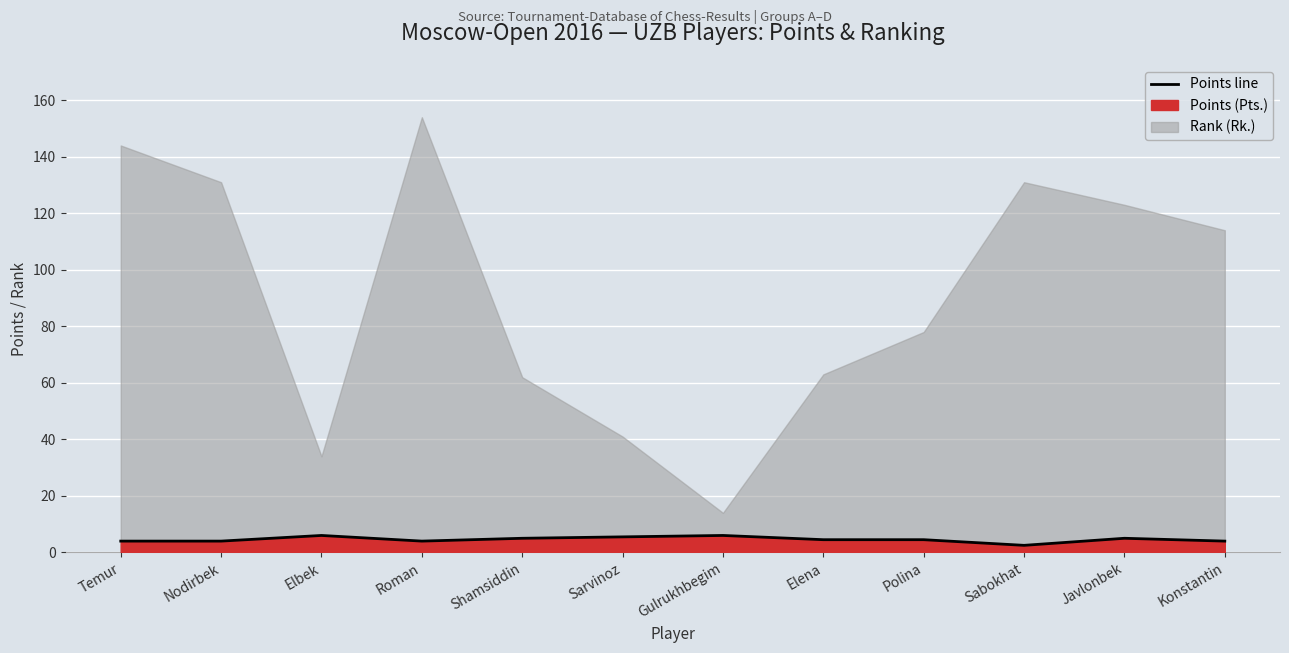

The value at Konstantin is 4.0. True or false?

True